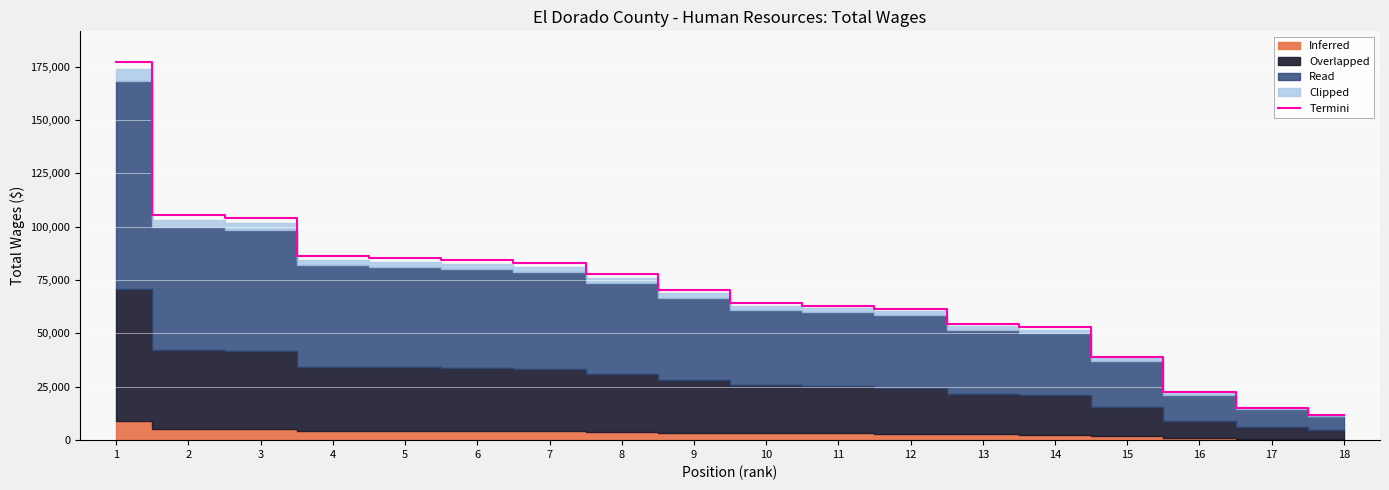

True or false: the data shows 152351.5 at 3.

False